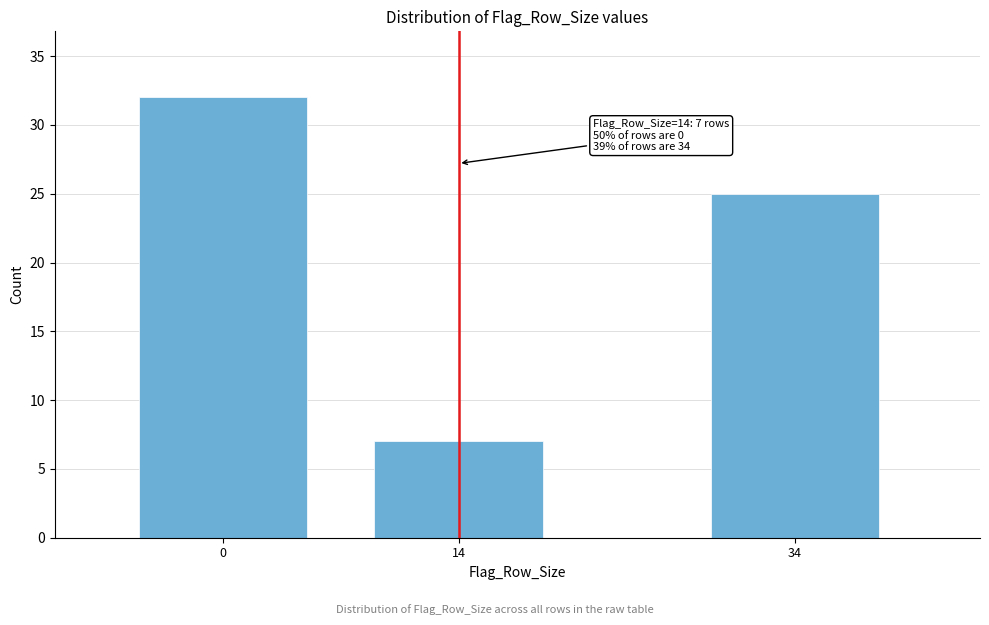

Reading left to right, list all the values displayed in this chart.

0=32	14=7	34=25